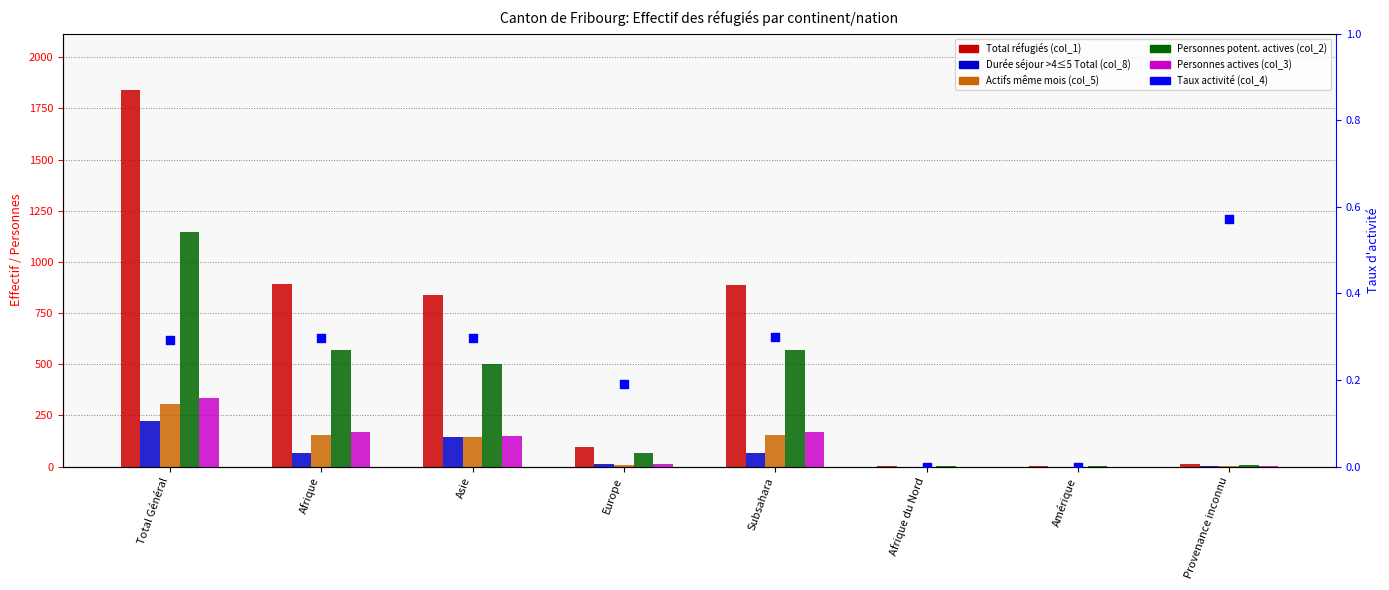

Is the value of Personnes actives (col_3) at Asie greater than the value of Personnes potent. actives (col_2) at Asie?

No